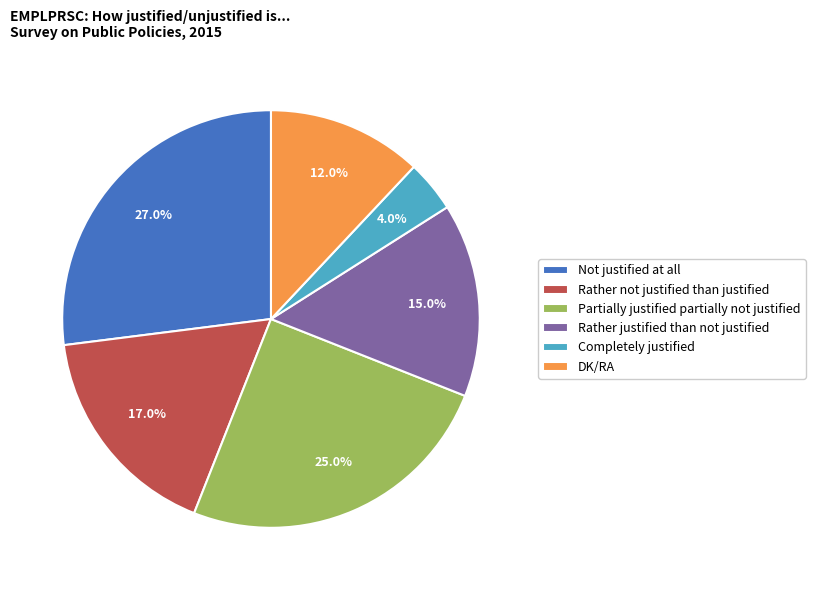

Approximately how many times larger is the value at Rather justified than not justified compared to Not justified at all?

0.6